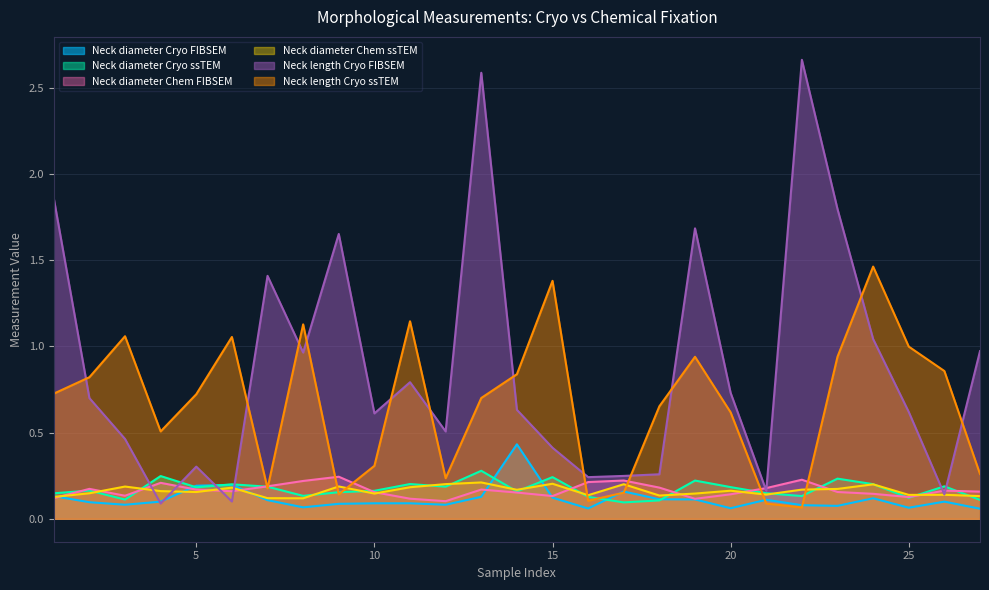

What is the sum of the Neck diameter Chem FIBSEM values at 14 and 23?

0.3